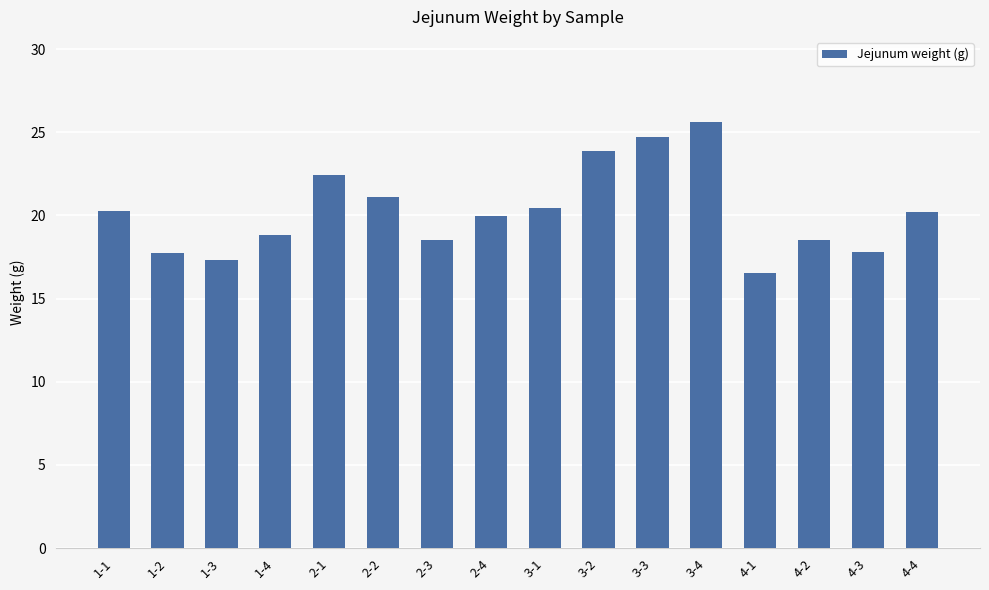

At which category does the chart reach its peak across all series?

3-4